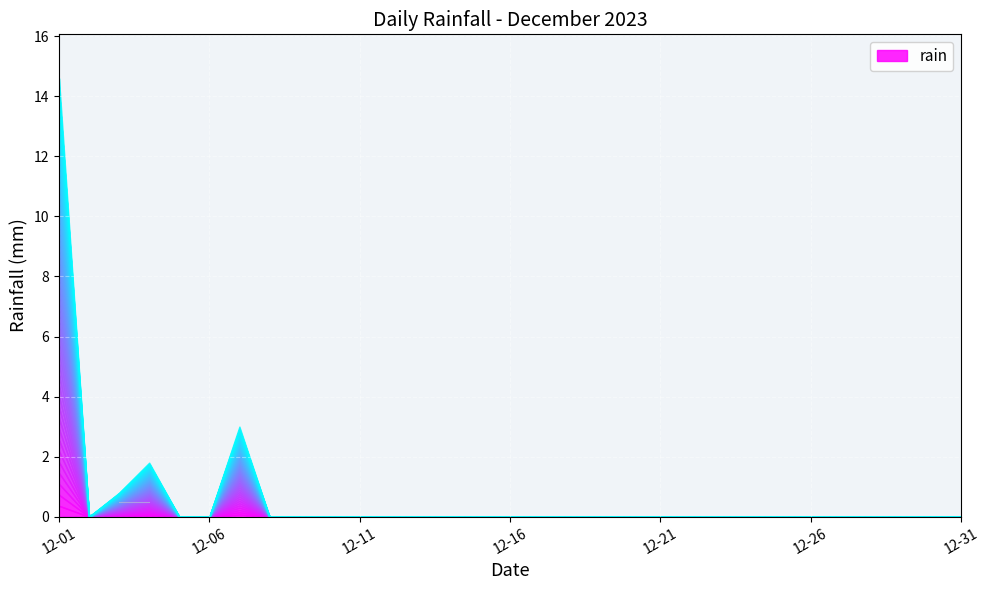

What is the value of the 4th point from the left?

1.8